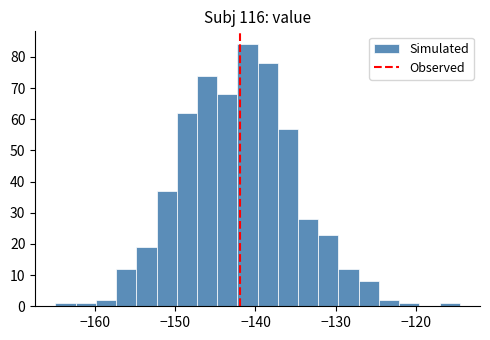

Around what value on the x-axis is the tallest bar? Give the approximate position of its centre, as read against the axis.

-141